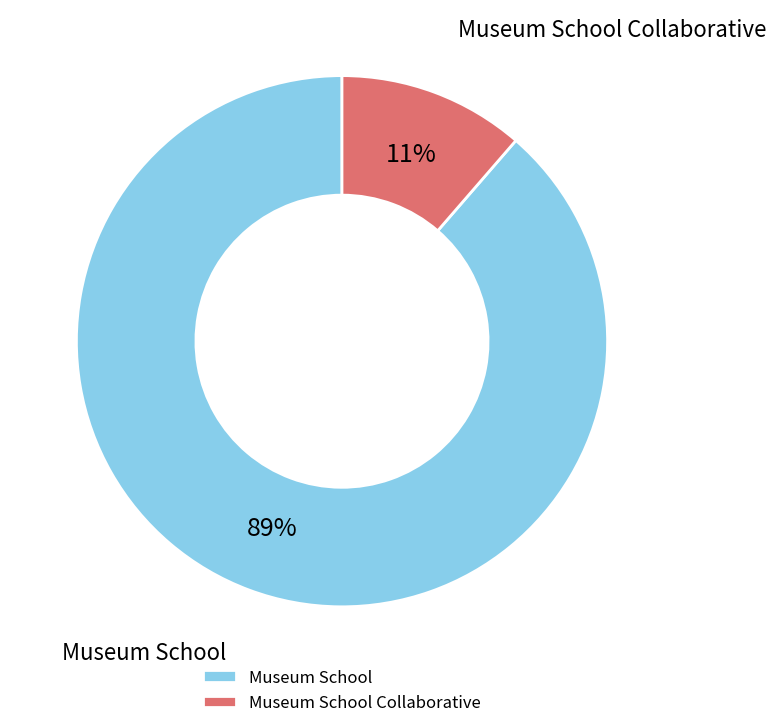

To the nearest percent, what portion does Museum School Collaborative represent?

11%